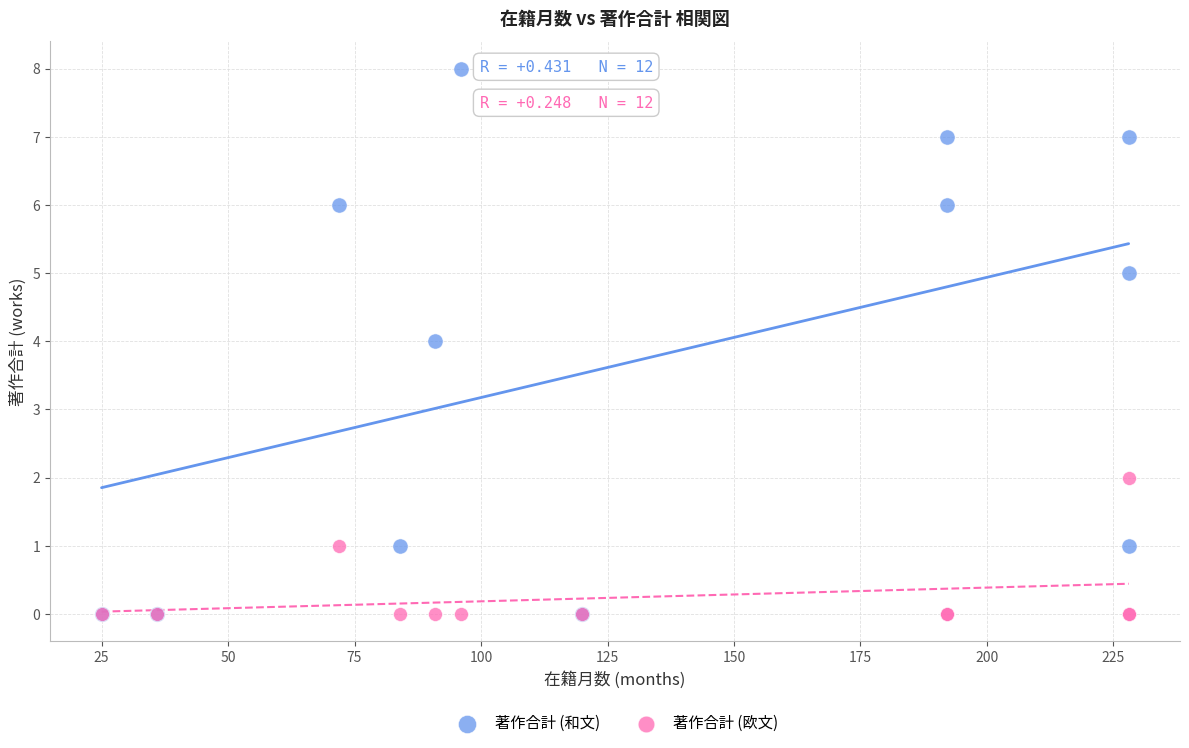

Which series reaches the maximum Y coordinate?

著作合計 (和文)